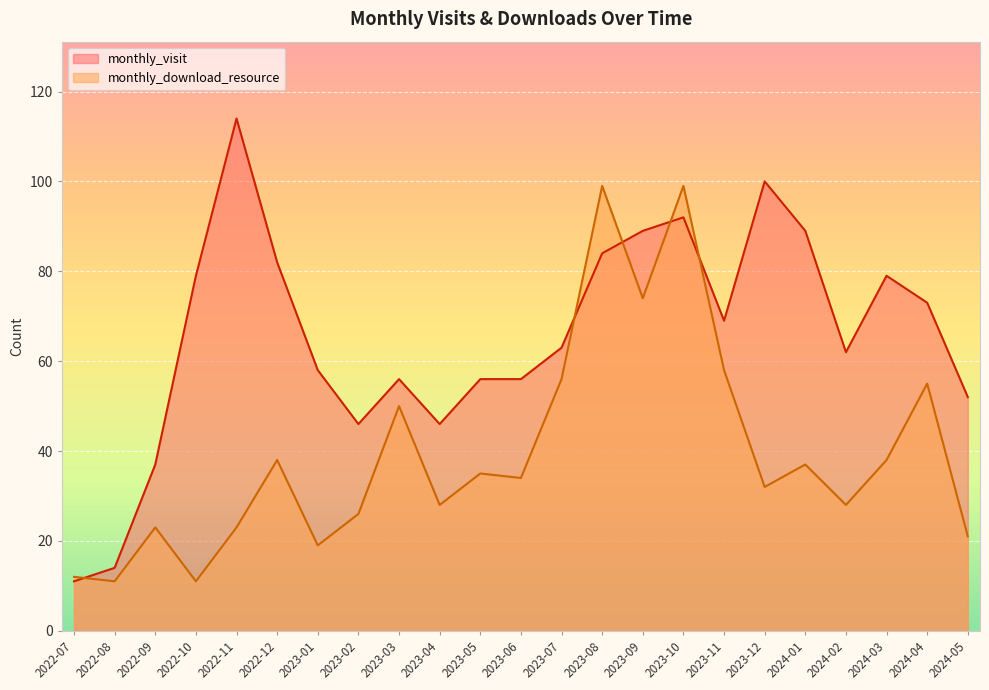

List the series in order of their peak value, lowest first.

monthly_download_resource, monthly_visit